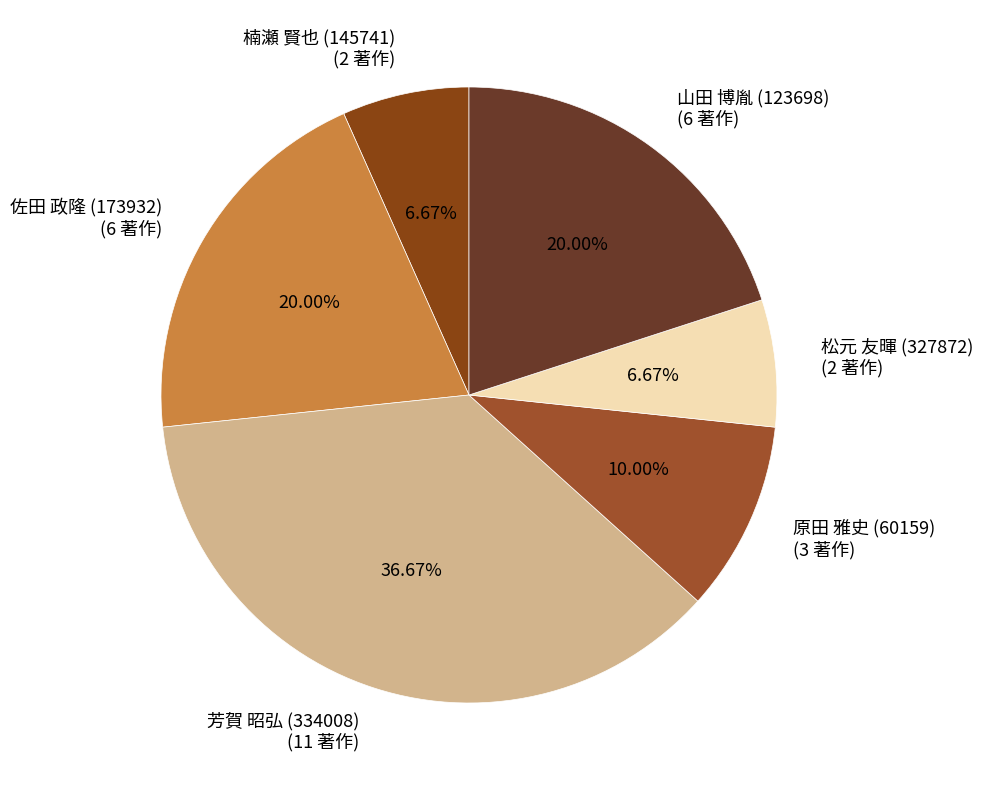

To the nearest percent, what is the difference between the 佐田 政隆 (173932) and 松元 友暉 (327872) slice percentages?

13%